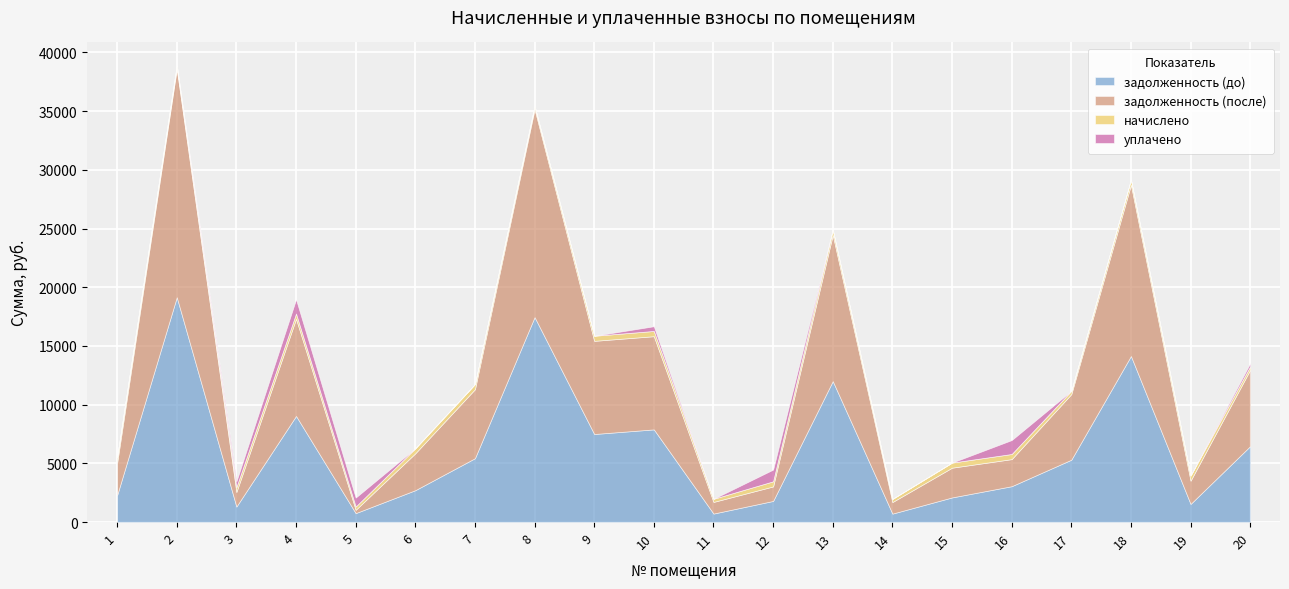

True or false: задолженность (после) has a value of 31047.0 at 8.

False